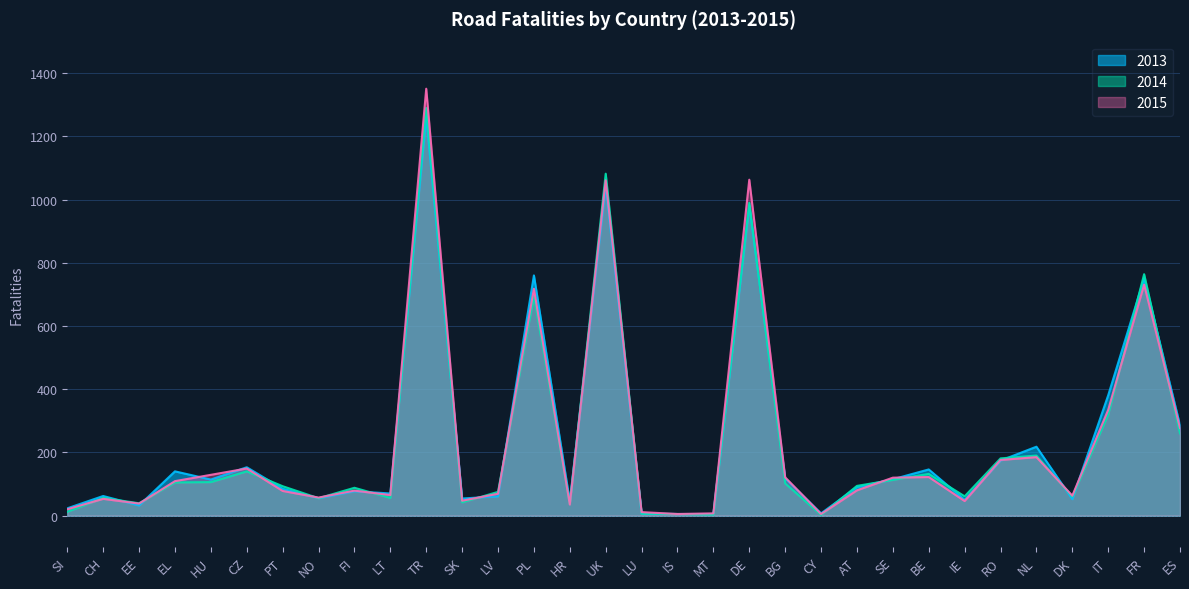

How many lines are shown in the chart?

3